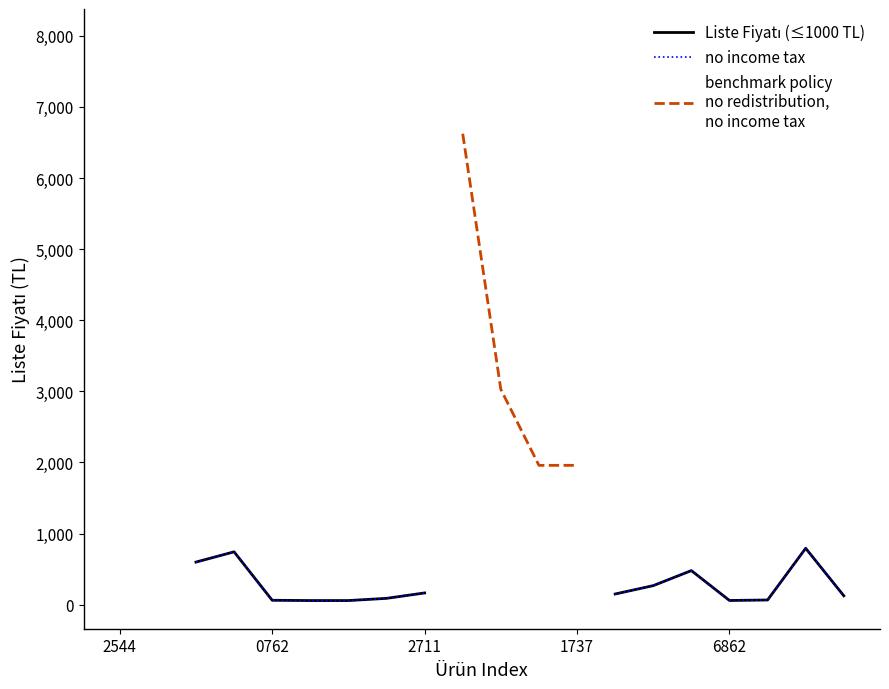

Which has a higher value, 16 or 18?

18